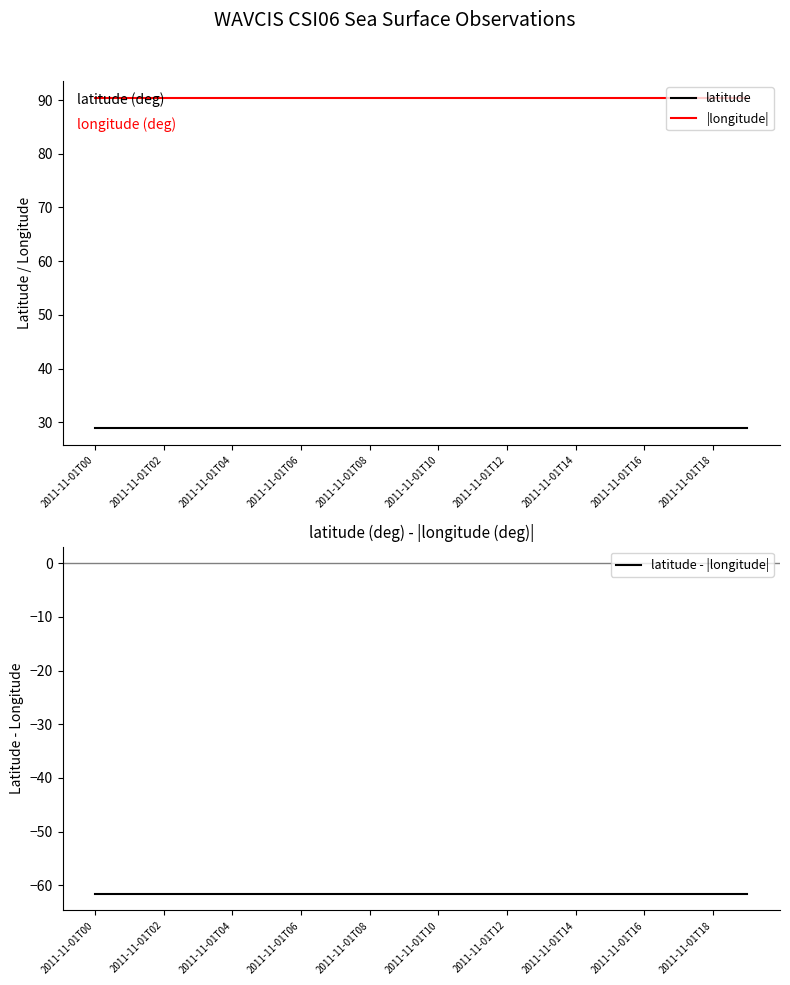

At which label does latitude - |longitude| reach its minimum?

2011-11-01T00